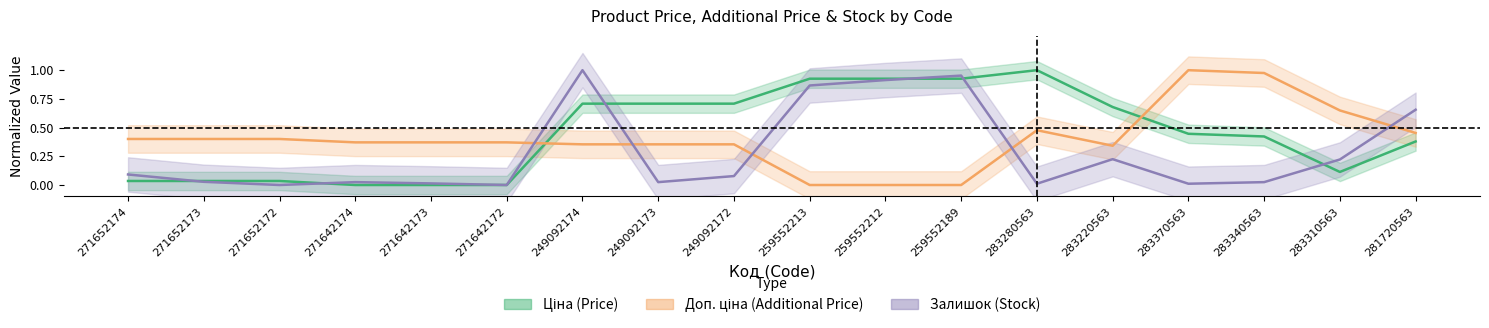

Is this an area chart (filled region under the line)?

No